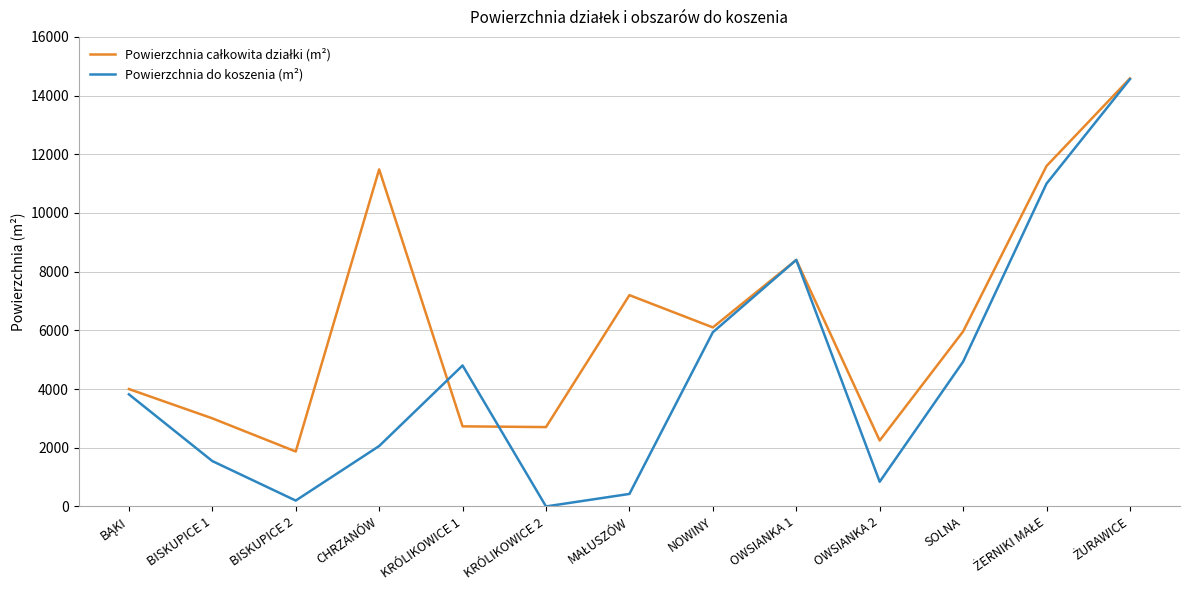

How many lines are shown in the chart?

2